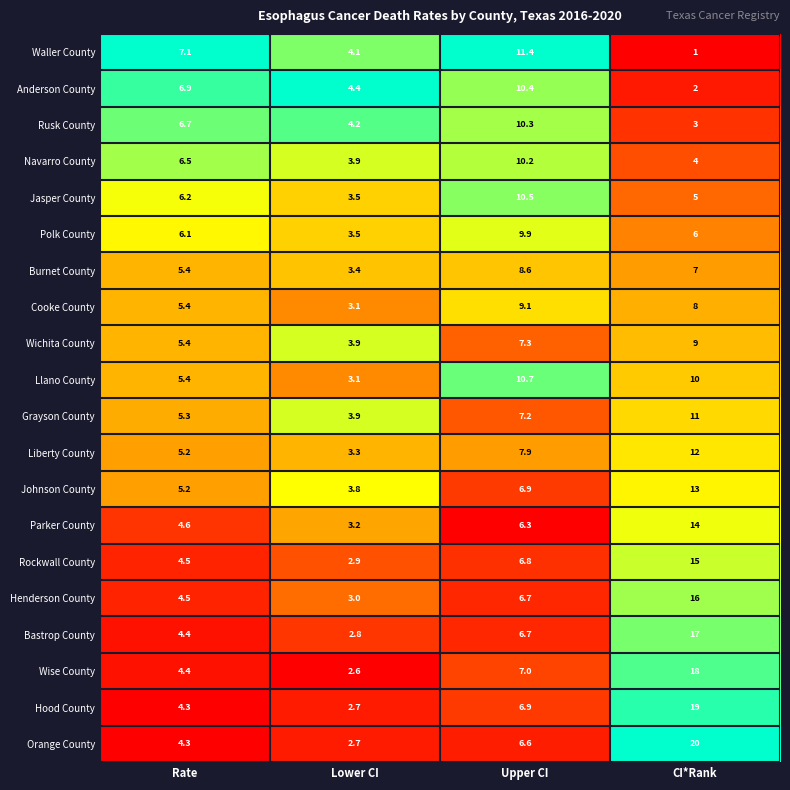

At which category is the sum across all series the highest?

CI*Rank